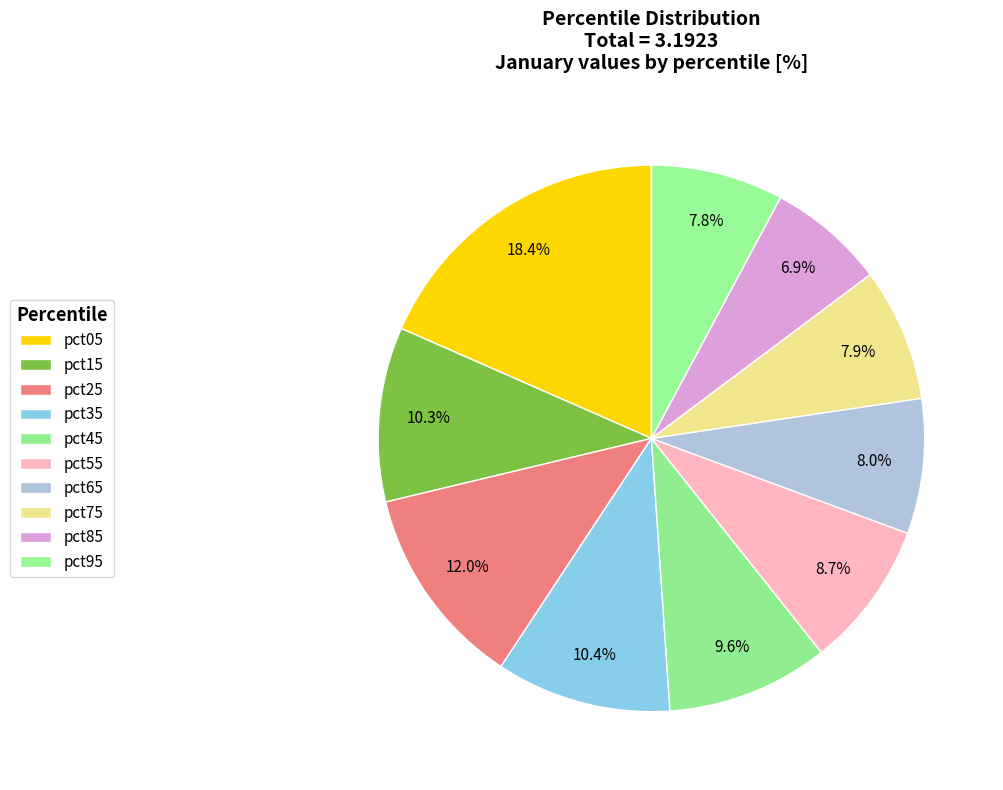

Count the number of slices in the pie.

10